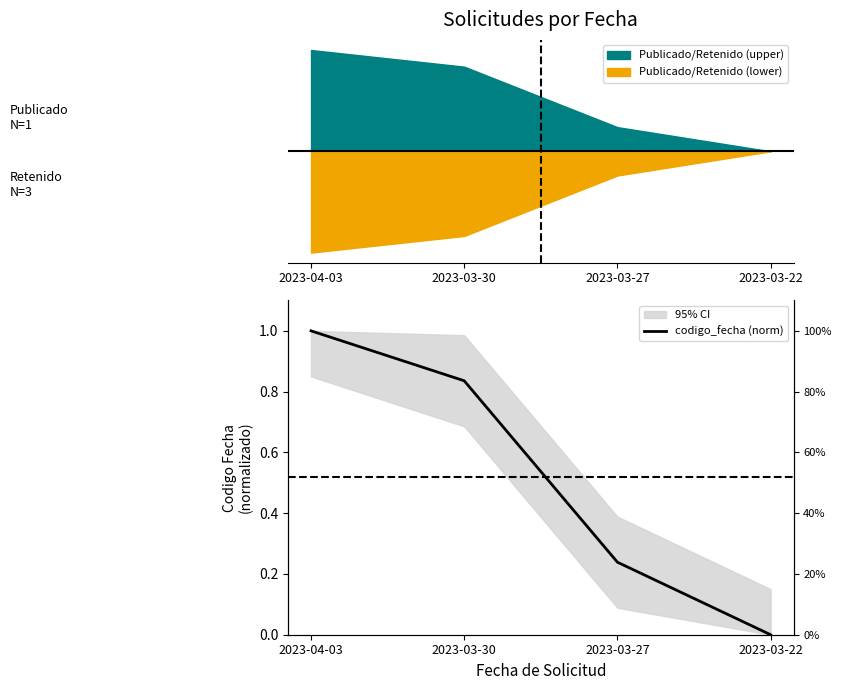

What is the sum of the values at 2023-03-27 and 2023-03-22?

0.2